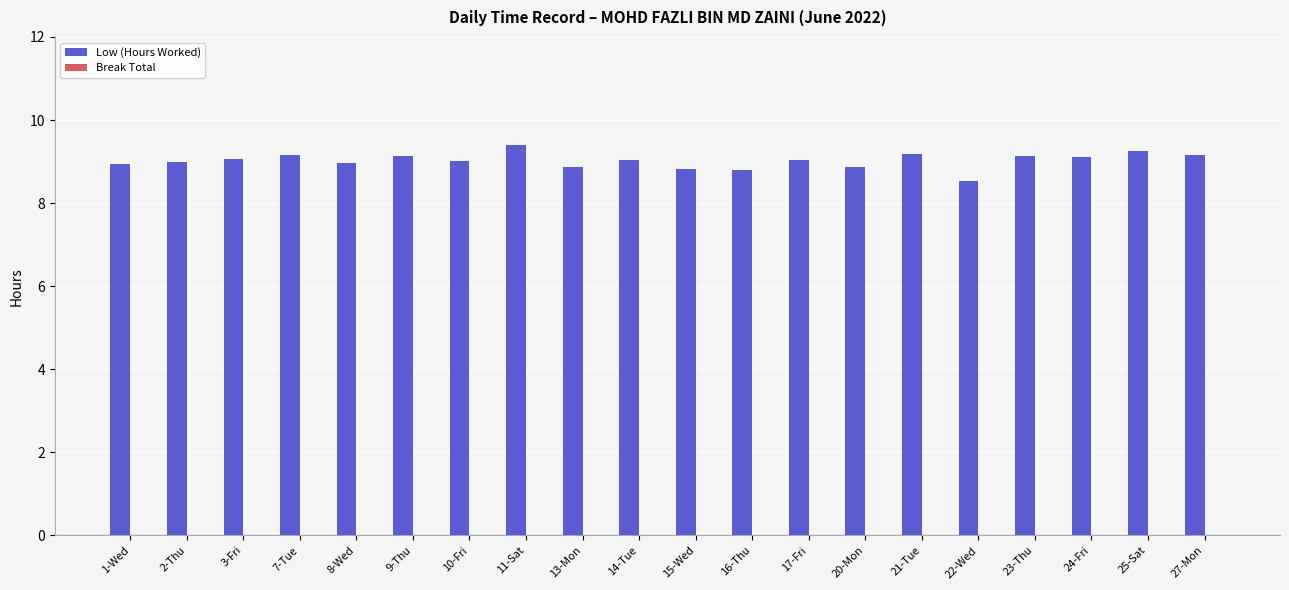

At which label is the value closest to 8?

22-Wed